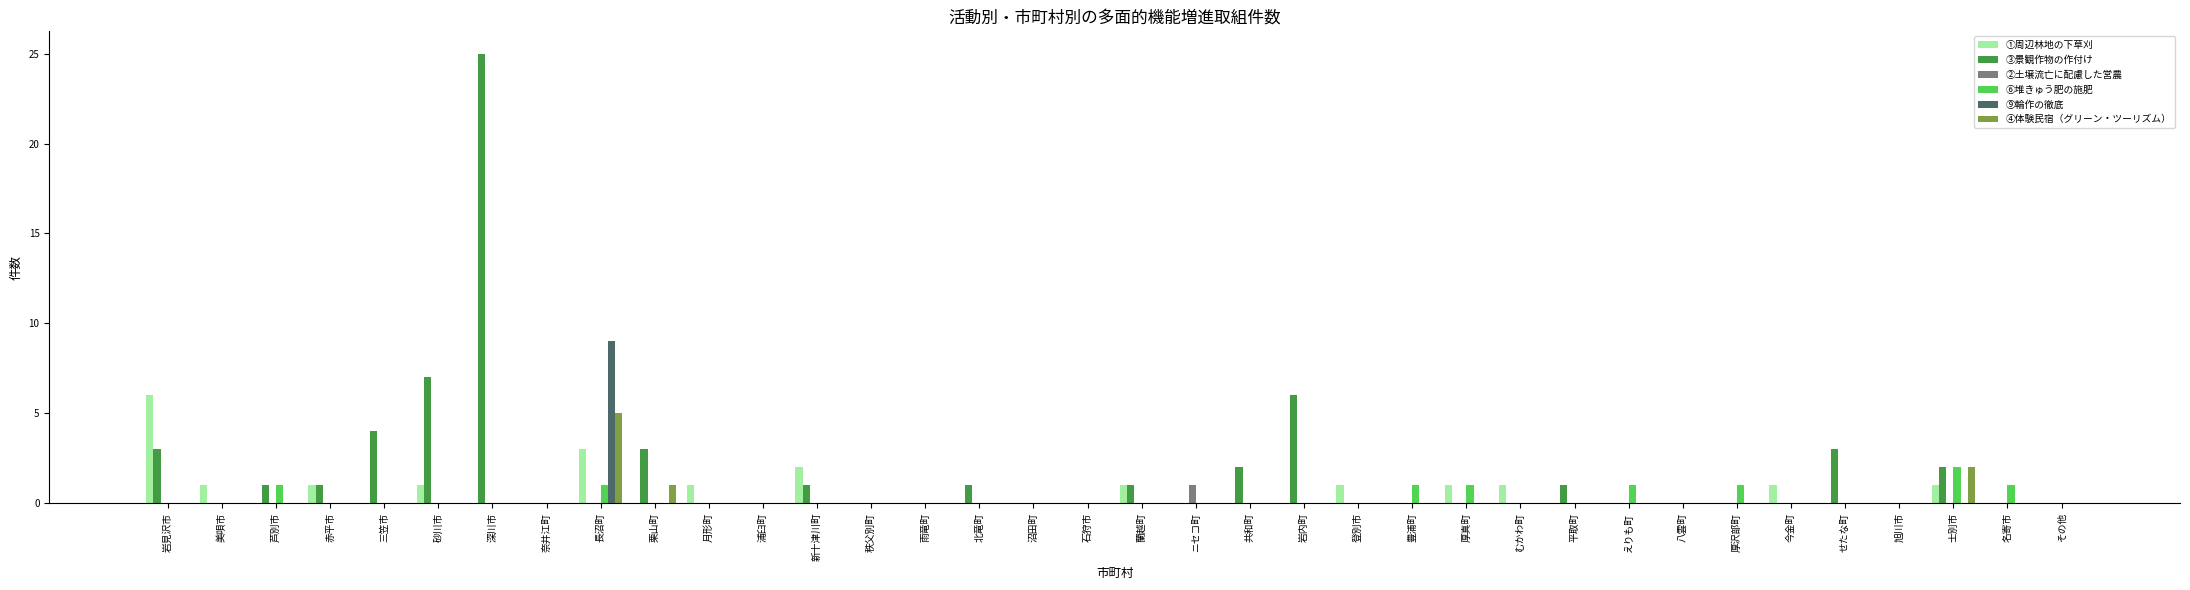

Which category has the highest value in the ②土壌流亡に配慮した営農 series?

ニセコ町